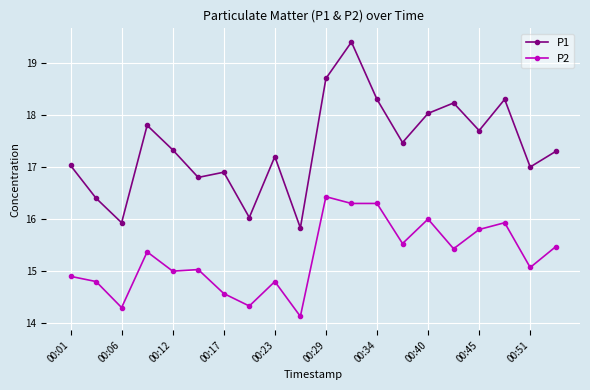

What is the smallest value displayed?

14.1